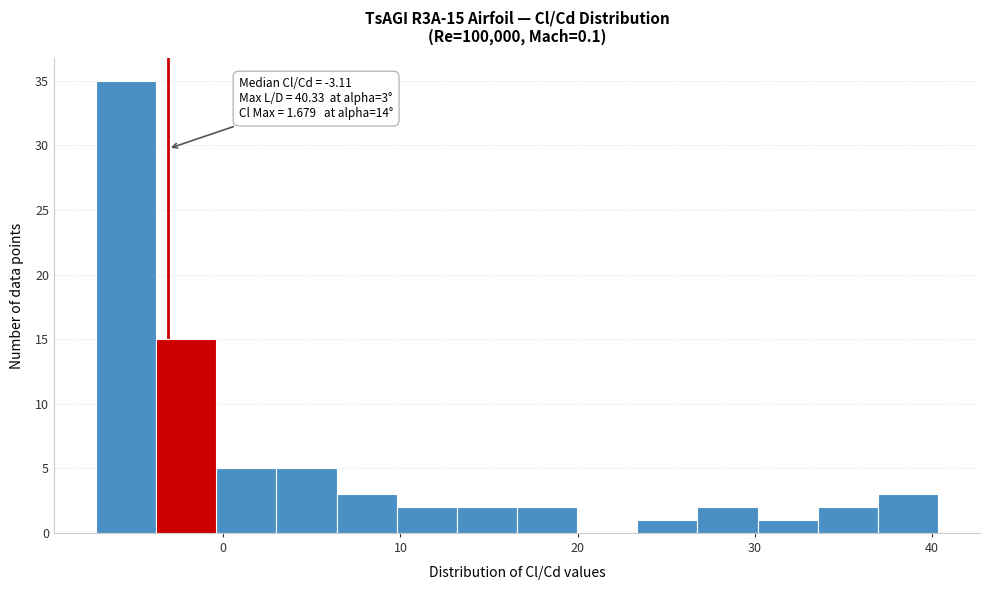

Read against the x-axis, roughly where is the centre of the tallest bar?

-5